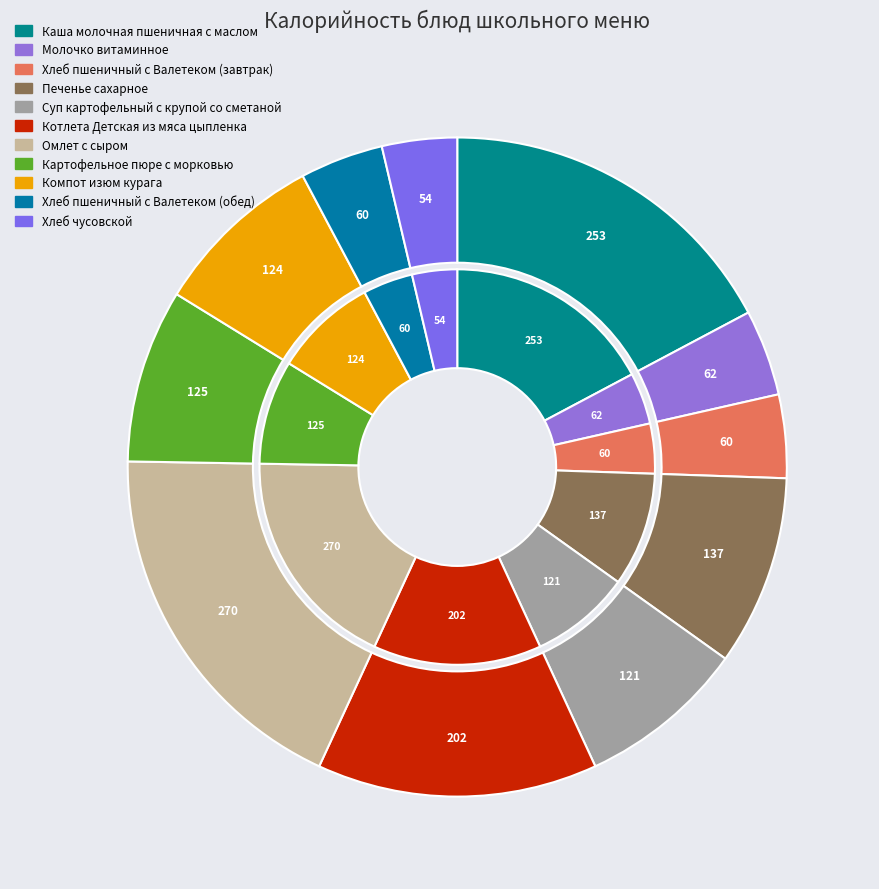

Is it true that Котлета Детская из мяса цыпленка is 1% of the pie?

False